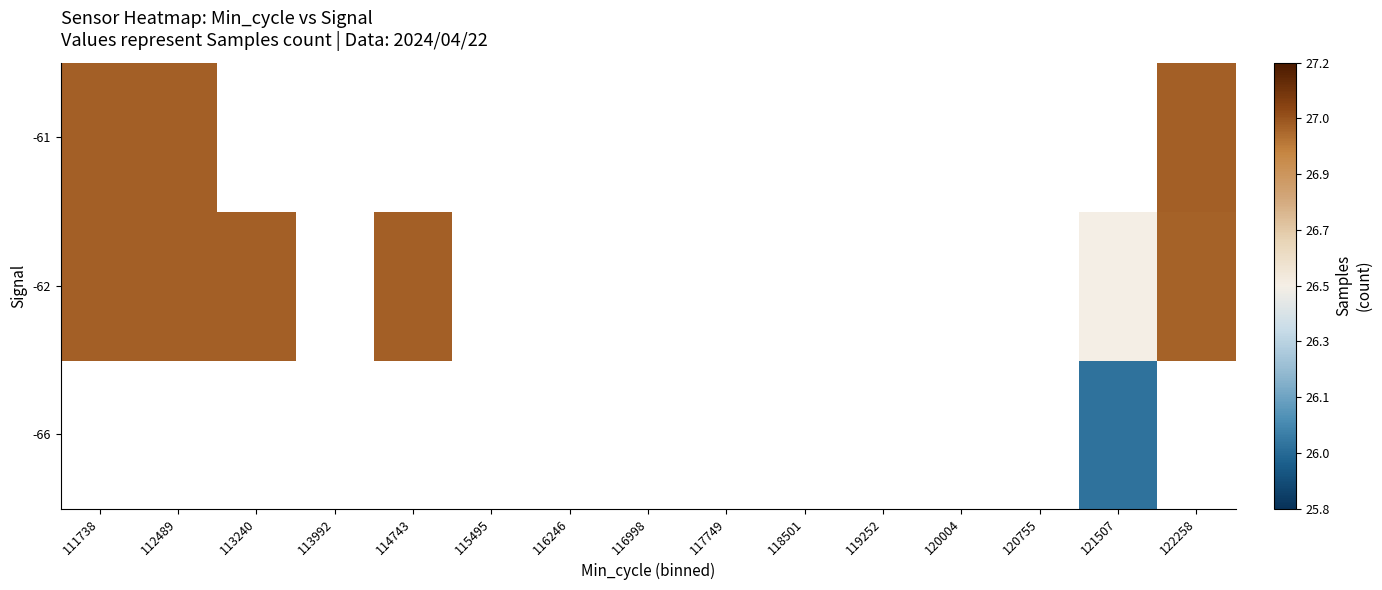

What is the minimum value shown in the chart?

26.0